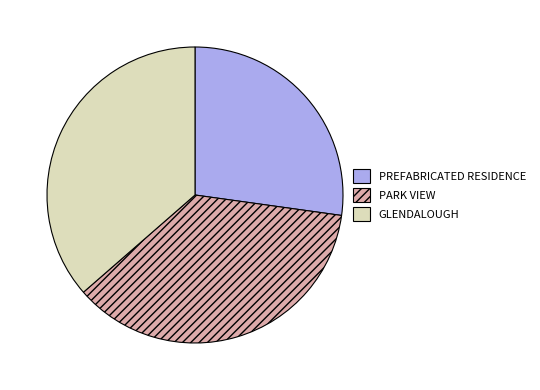

Which category has the smallest portion of the pie?

PREFABRICATED RESIDENCE